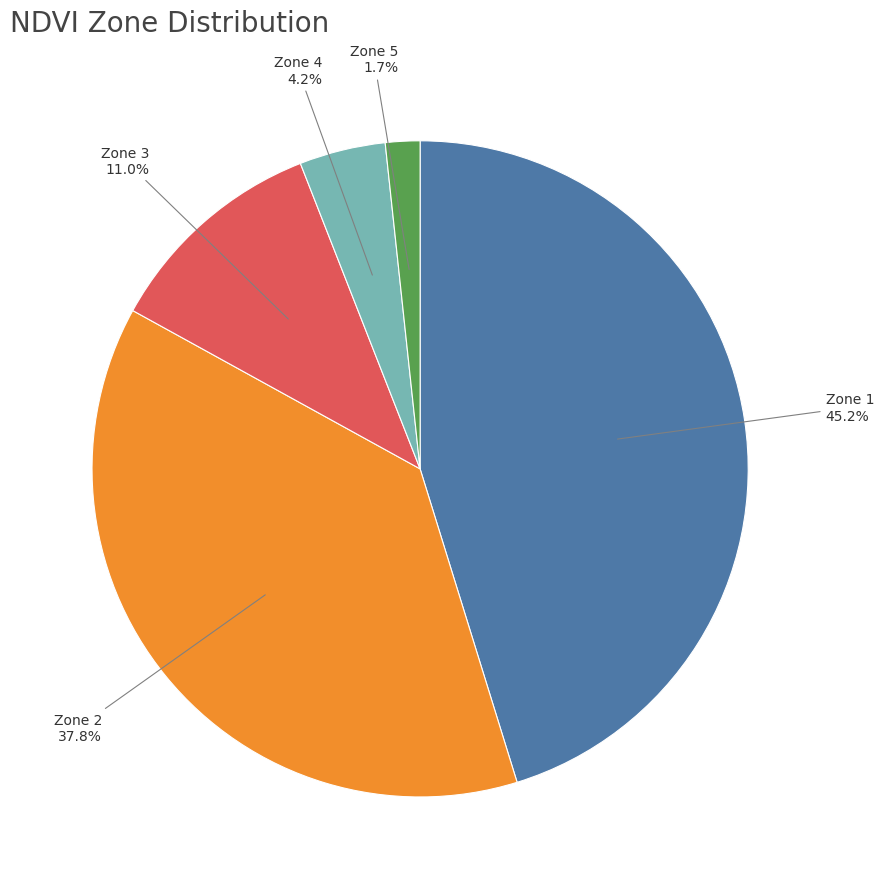

To the nearest percent, what percentage of the pie is Zone 5?

2%